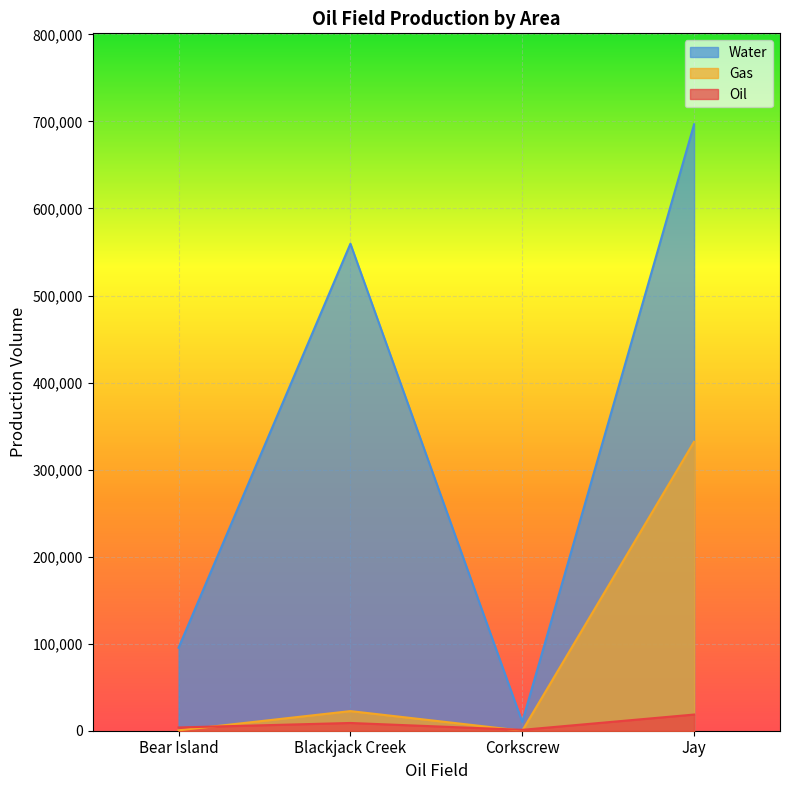

Reading right to left, list all the values displayed in this chart.

Oil: 18587	1014	8903	3735
Gas: 332031	0	22543	446
Water: 696720	10084	559544	95354